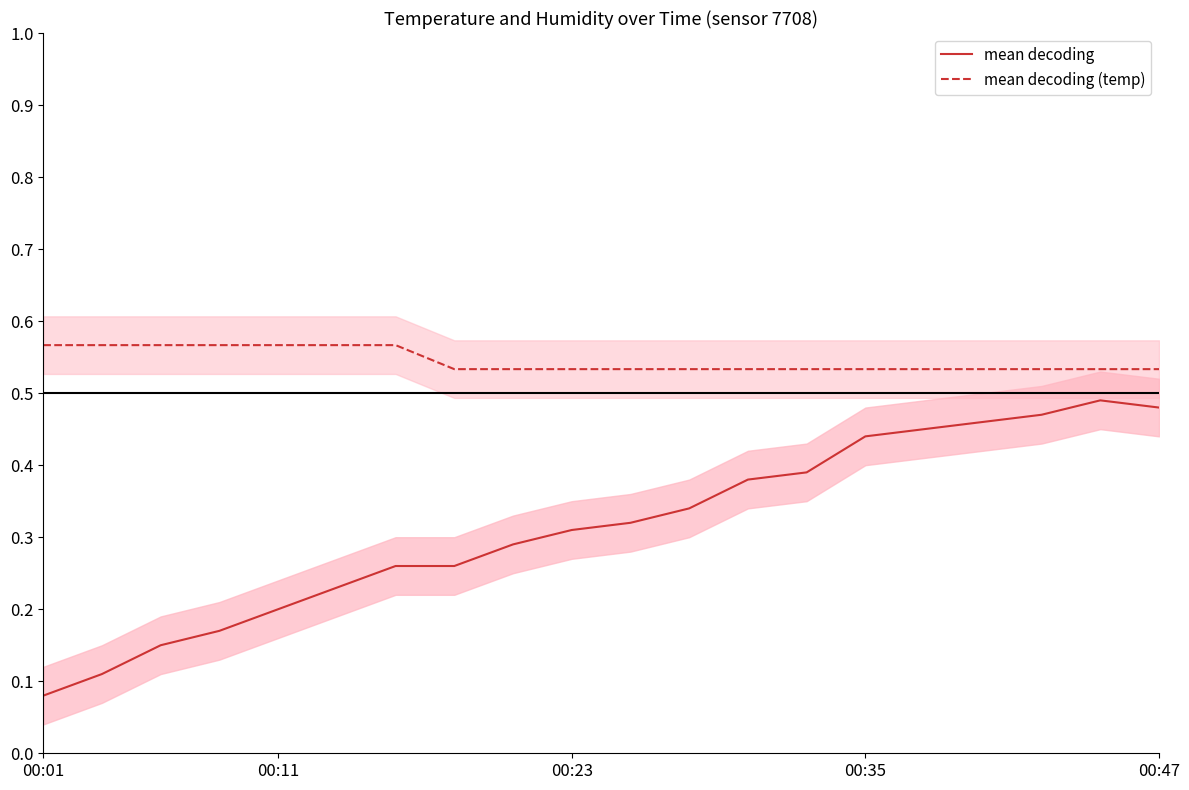

True or false: mean decoding and mean decoding (temp) intersect in this chart.

False